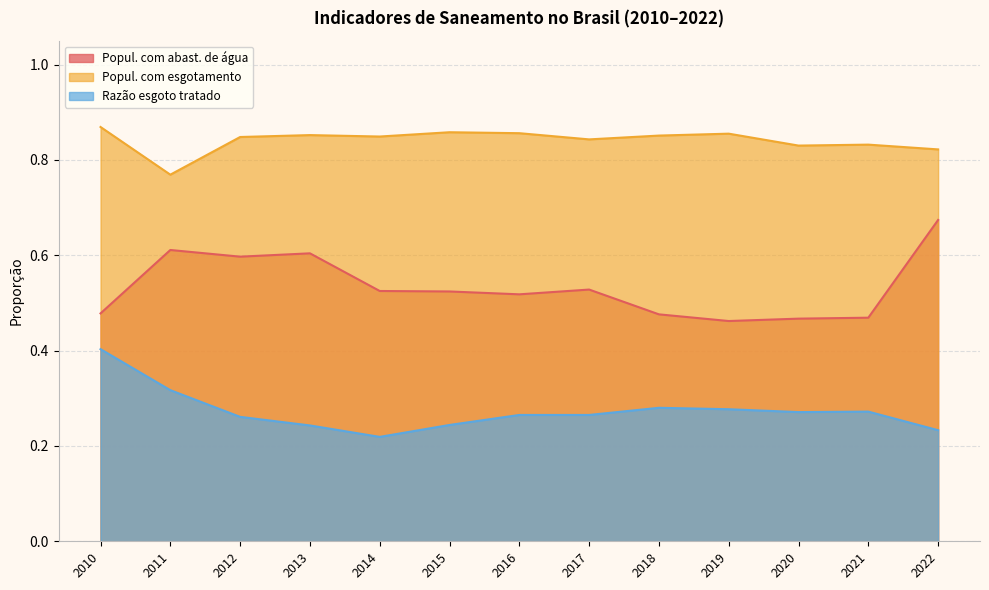

Which series has the largest range (max minus min)?

Popul. com abast. de água